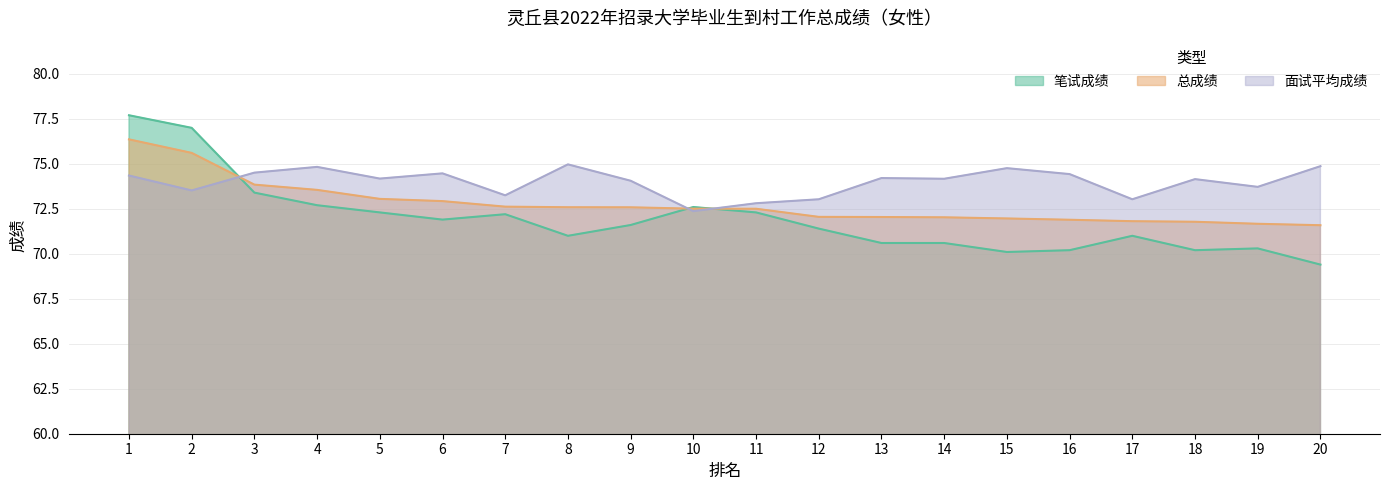

At which label does 面试平均成绩 first exceed 74?

1